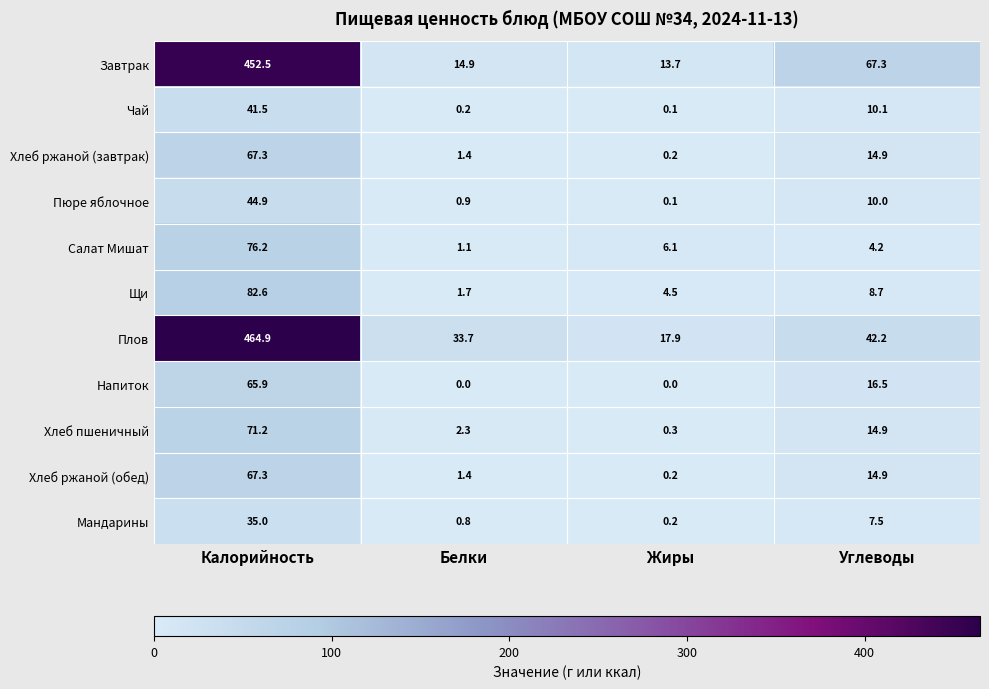

What is the sum of the Хлеб ржаной (обед) values at Белки and Калорийность?

68.7